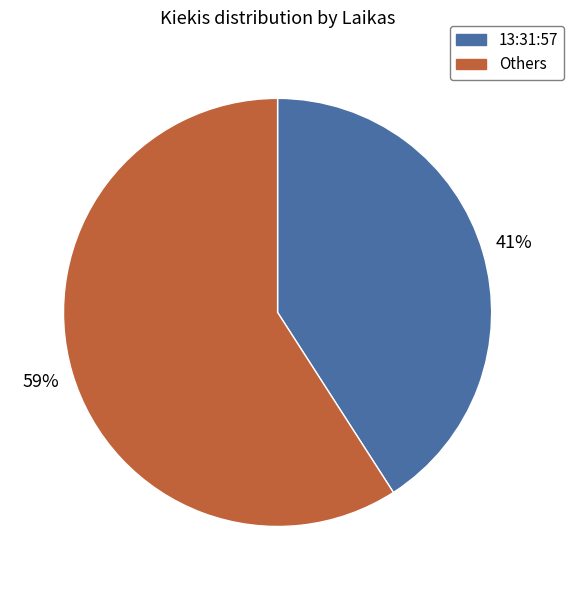

Rank the categories by value from lowest to highest.

13:31:57, Others